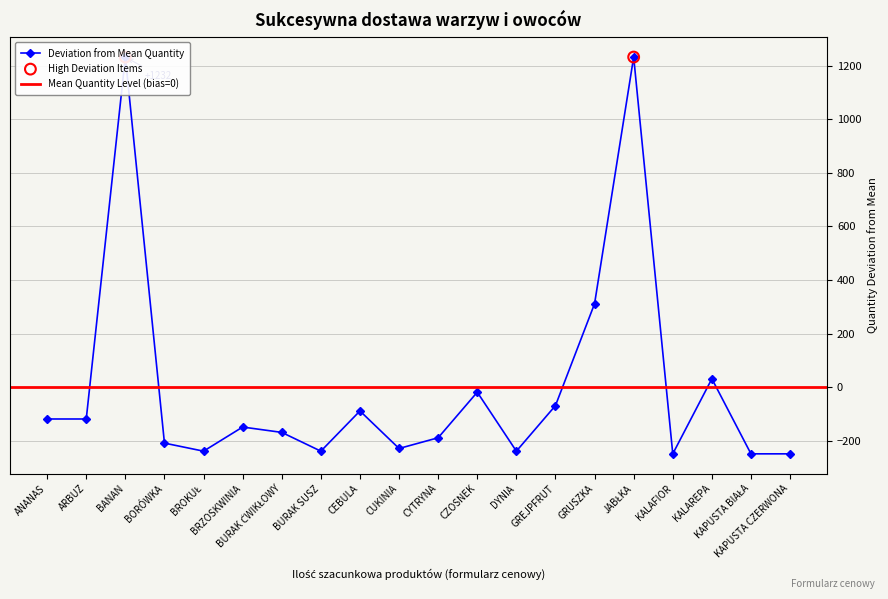

Which has a higher value, KAPUSTA BIAŁA or KAPUSTA CZERWONA?

KAPUSTA BIAŁA